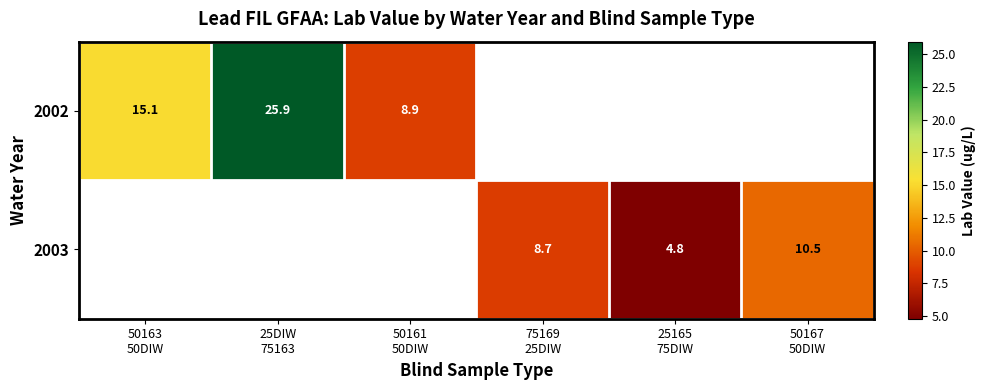

Is the value of 2002 at 50161 50DIW greater than the value of 2003 at 75169 25DIW?

Yes